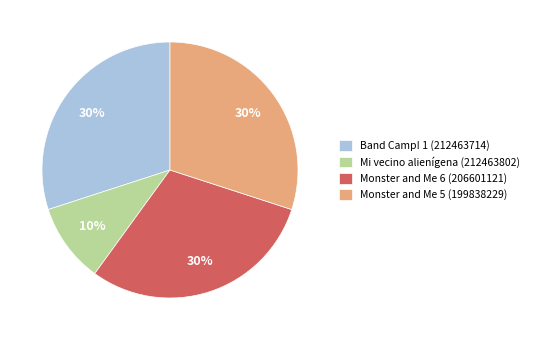

Is it true that Mi vecino alienígena (212463802) is 1% of the pie?

False